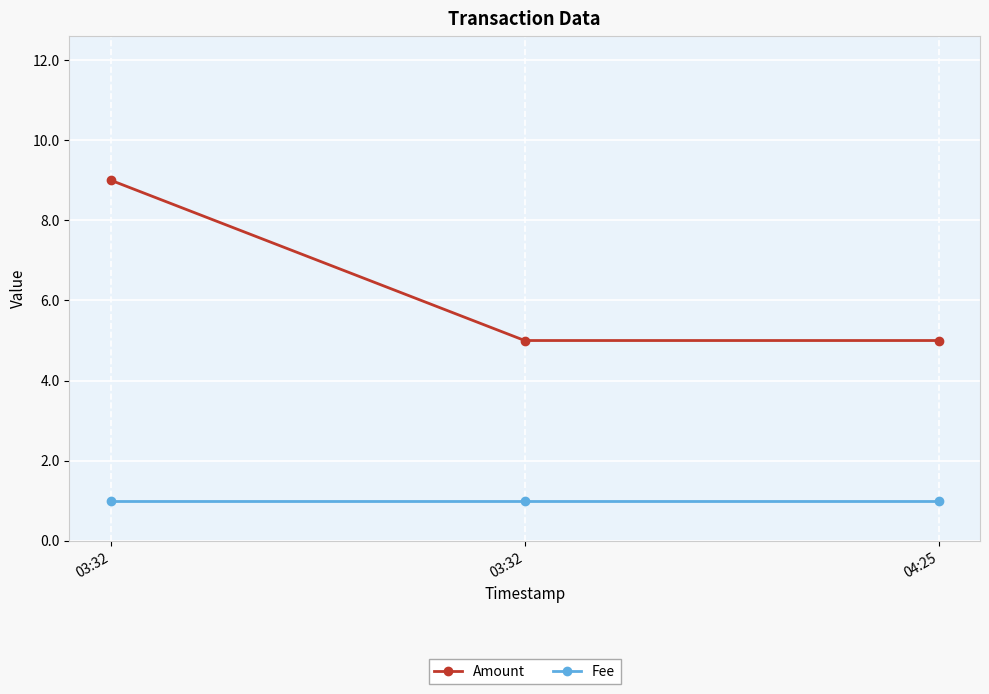

What are all the series names shown in the legend?

Amount, Fee